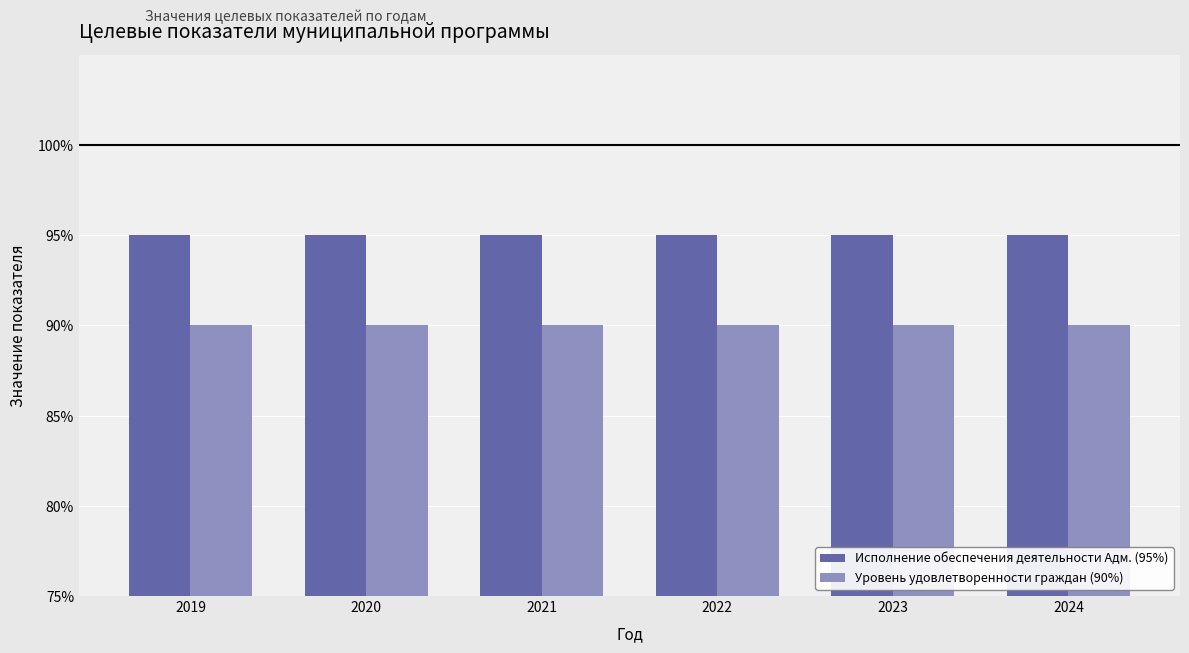

What is the greatest value displayed?

95